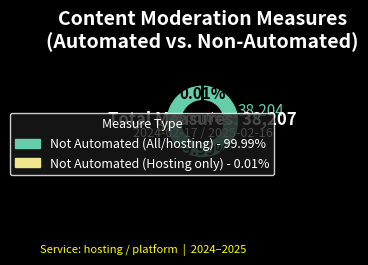

True or false: hosting (All) - Not automated accounts for 85% of the total.

False